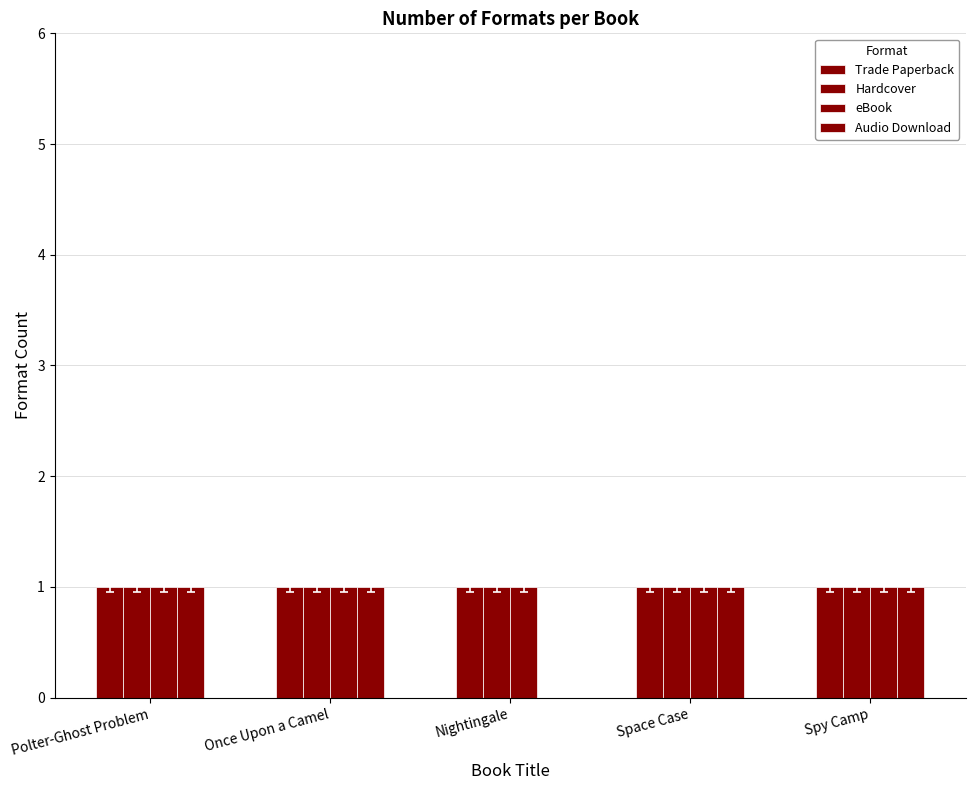

What is the maximum value shown in the chart?

1